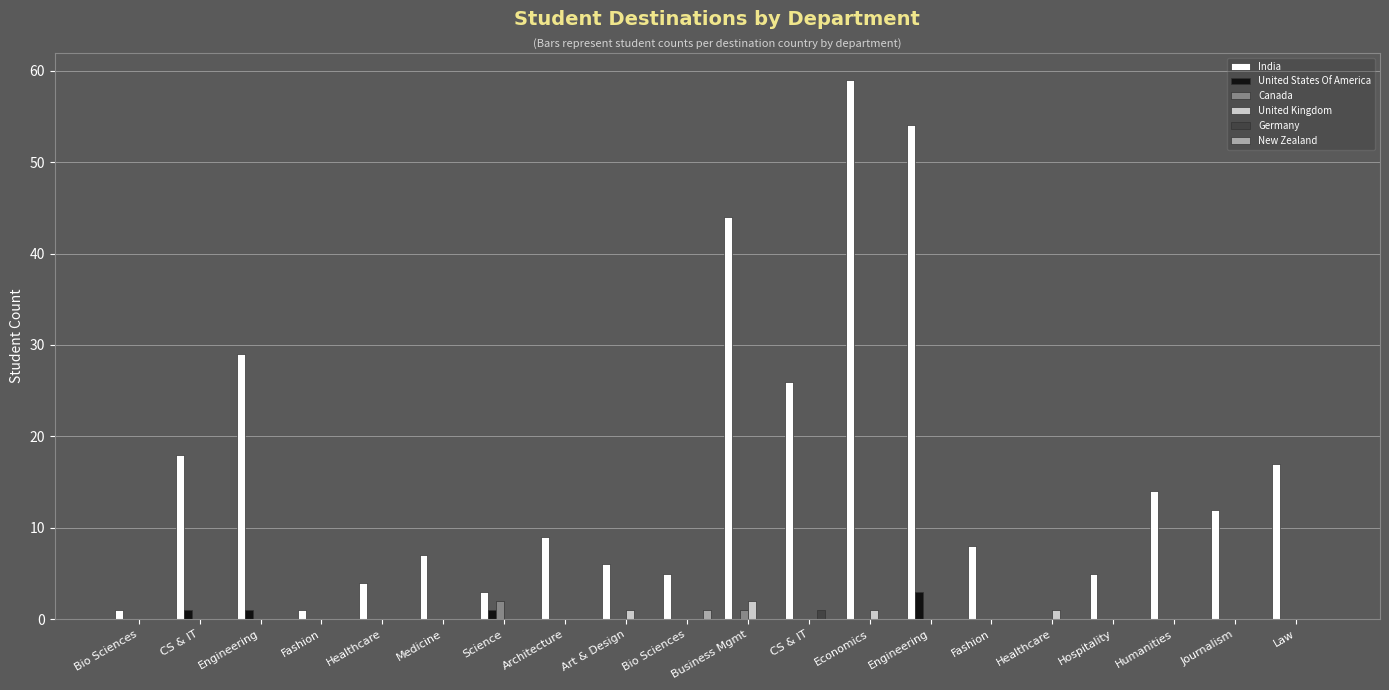

How many data points does each series have?

20